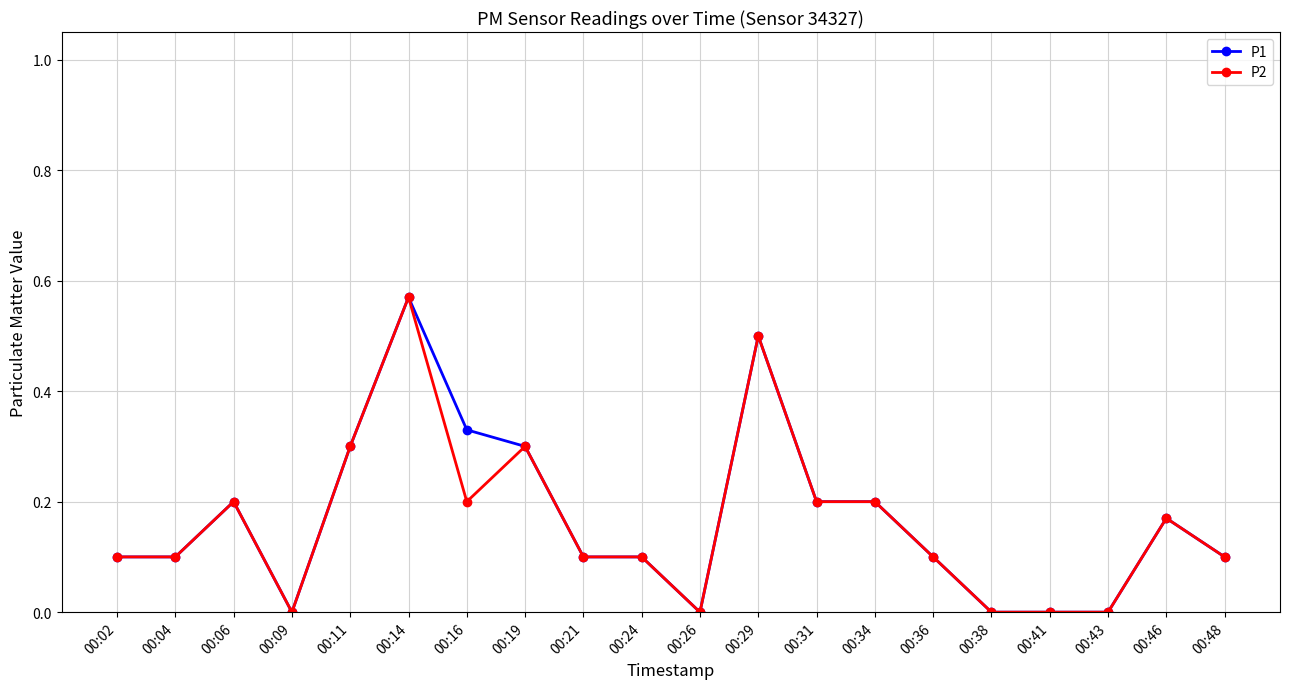

What is the sum of all P2 values?

3.2